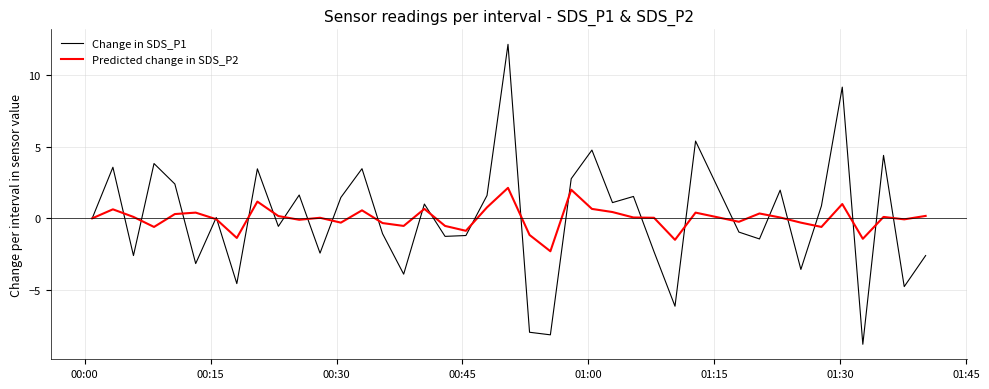

List the series in order of their peak value, highest first.

Change in SDS_P1, Predicted change in SDS_P2